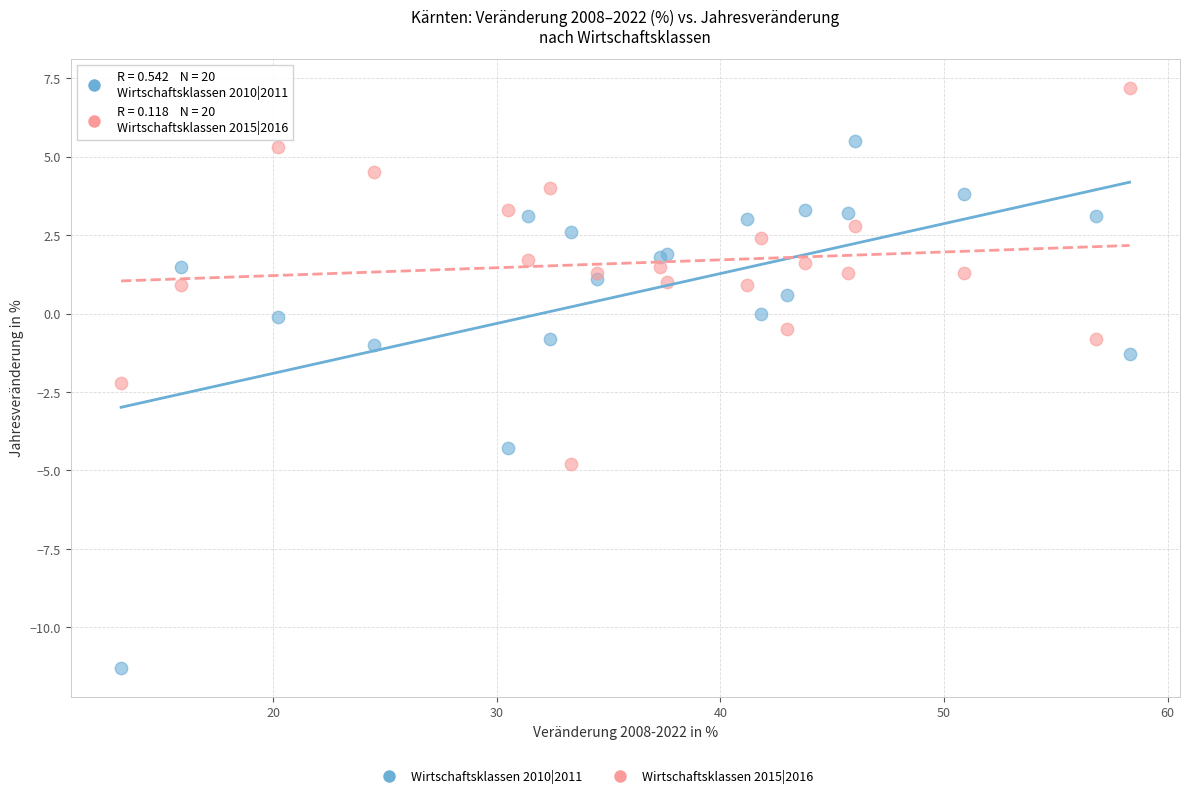

Which series reaches the maximum Y coordinate?

Wirtschaftsklassen 2015|2016